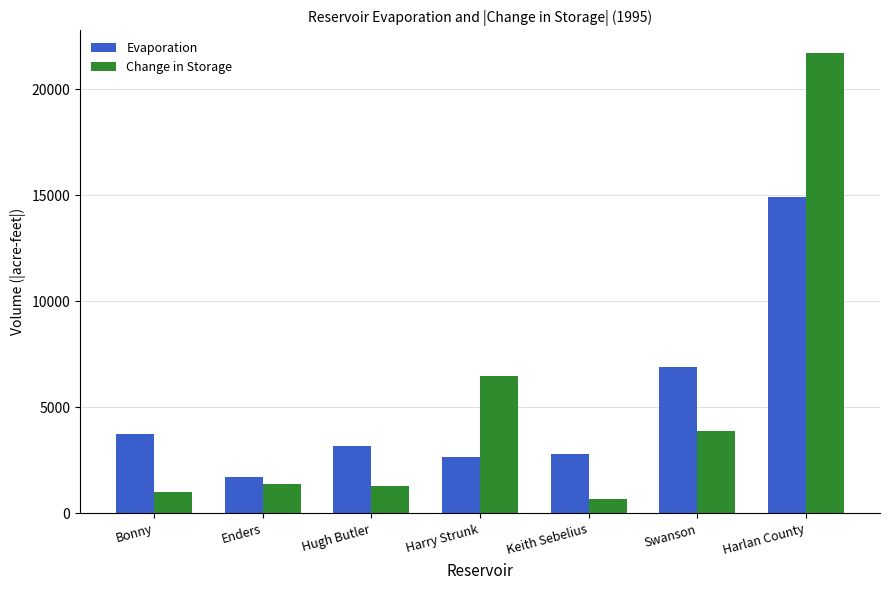

What is the value of the Evaporation bar at the 5th from the left?

2803.5